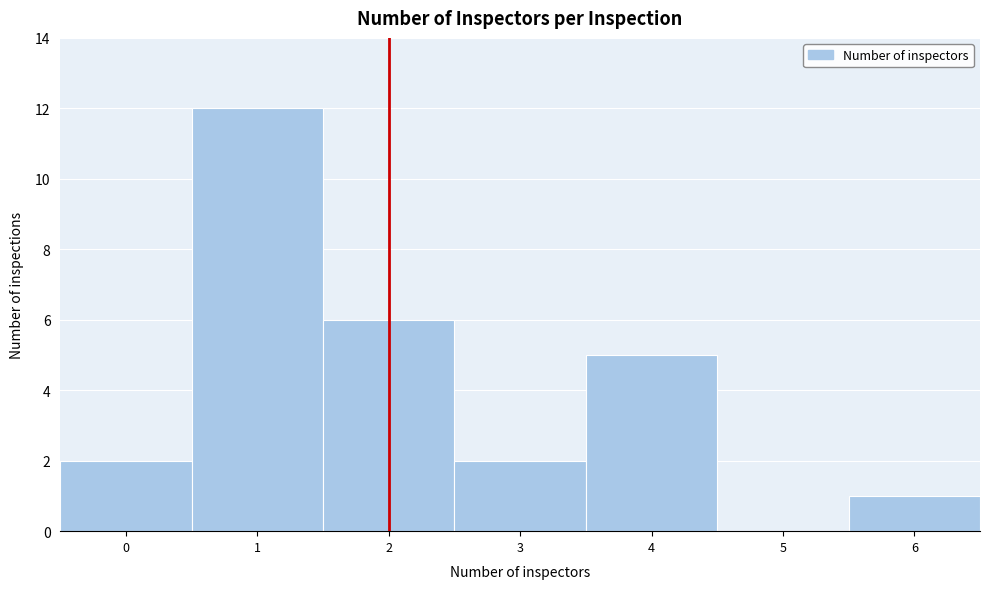

Which range on the x-axis has the tallest bar?

0.5 to 1.5